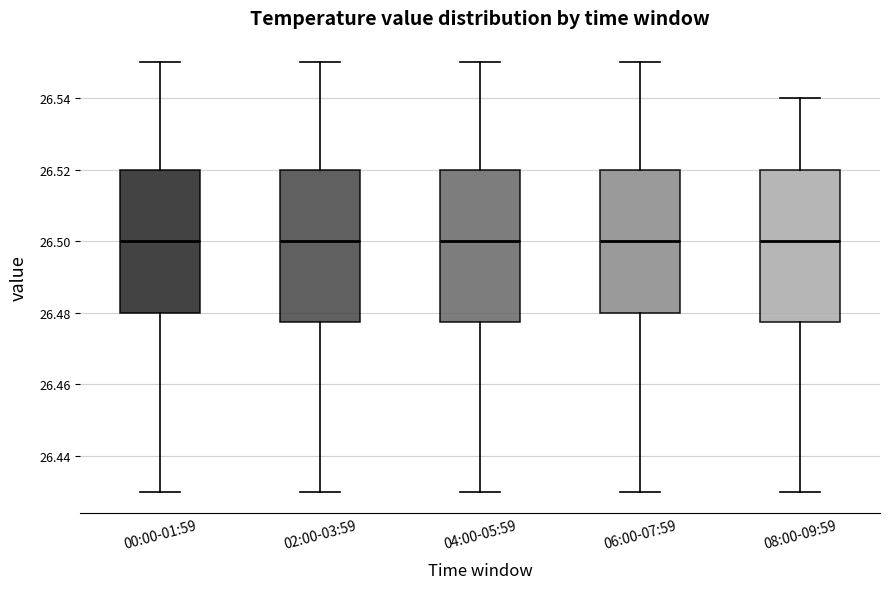

Where does the upper whisker of the box for 08:00-09:59 end on the y-axis? The values are not printed on the chart, so give them approximately, as read against the axis.

26.540